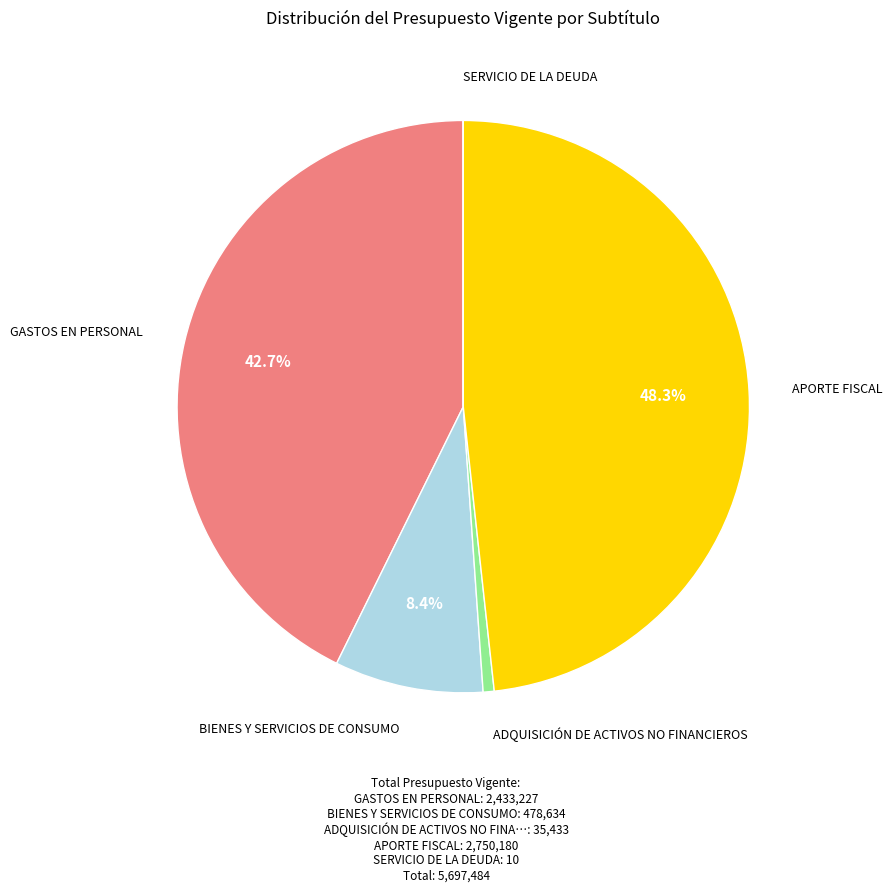

Is there a majority slice in this chart?

No